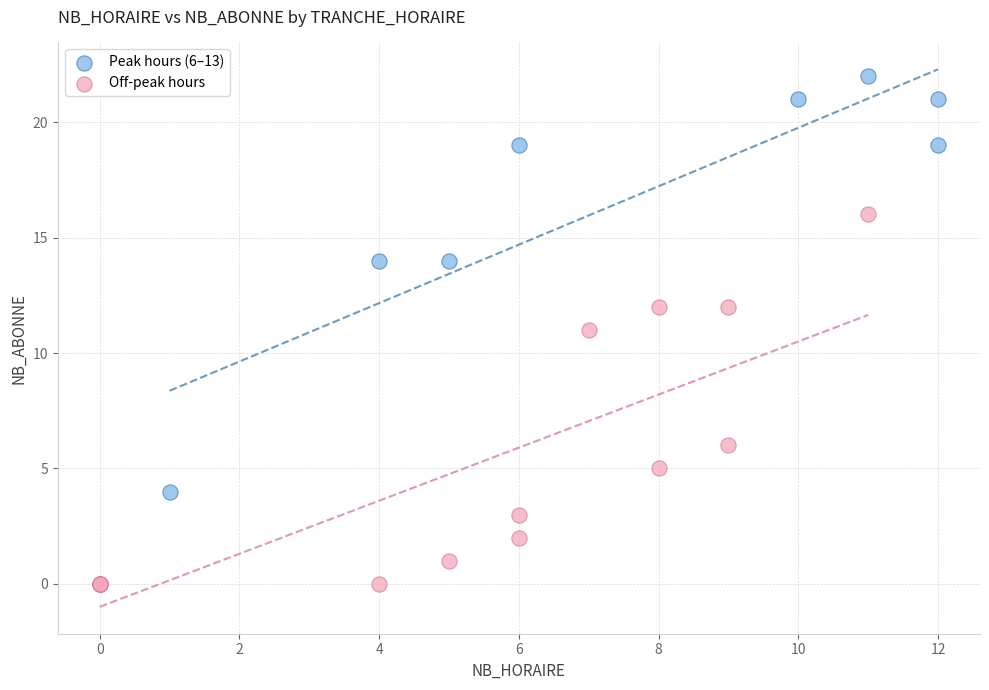

Which series reaches the maximum Y coordinate?

Peak hours (6–13)